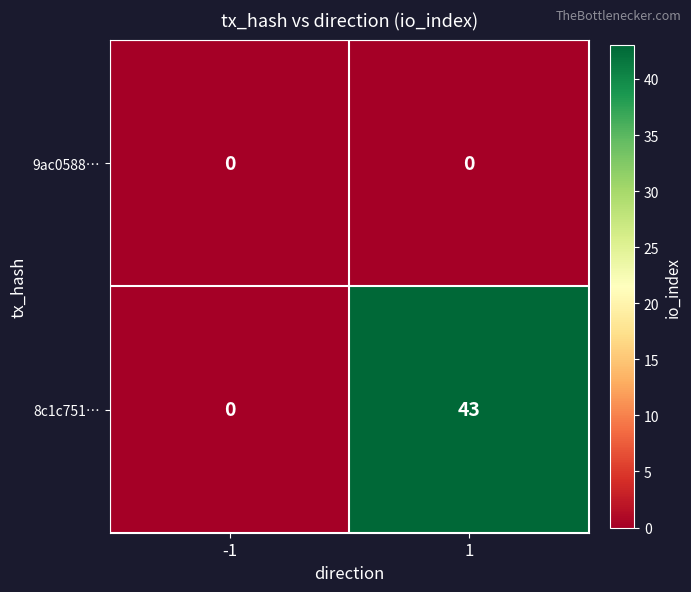

Which series has the largest range (max minus min)?

8c1c751…